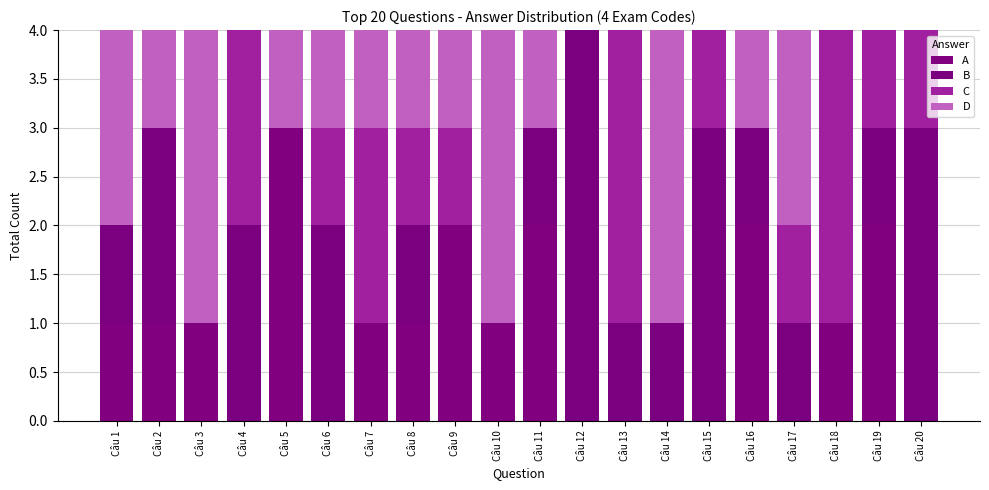

Does the chart contain stacked bars?

Yes